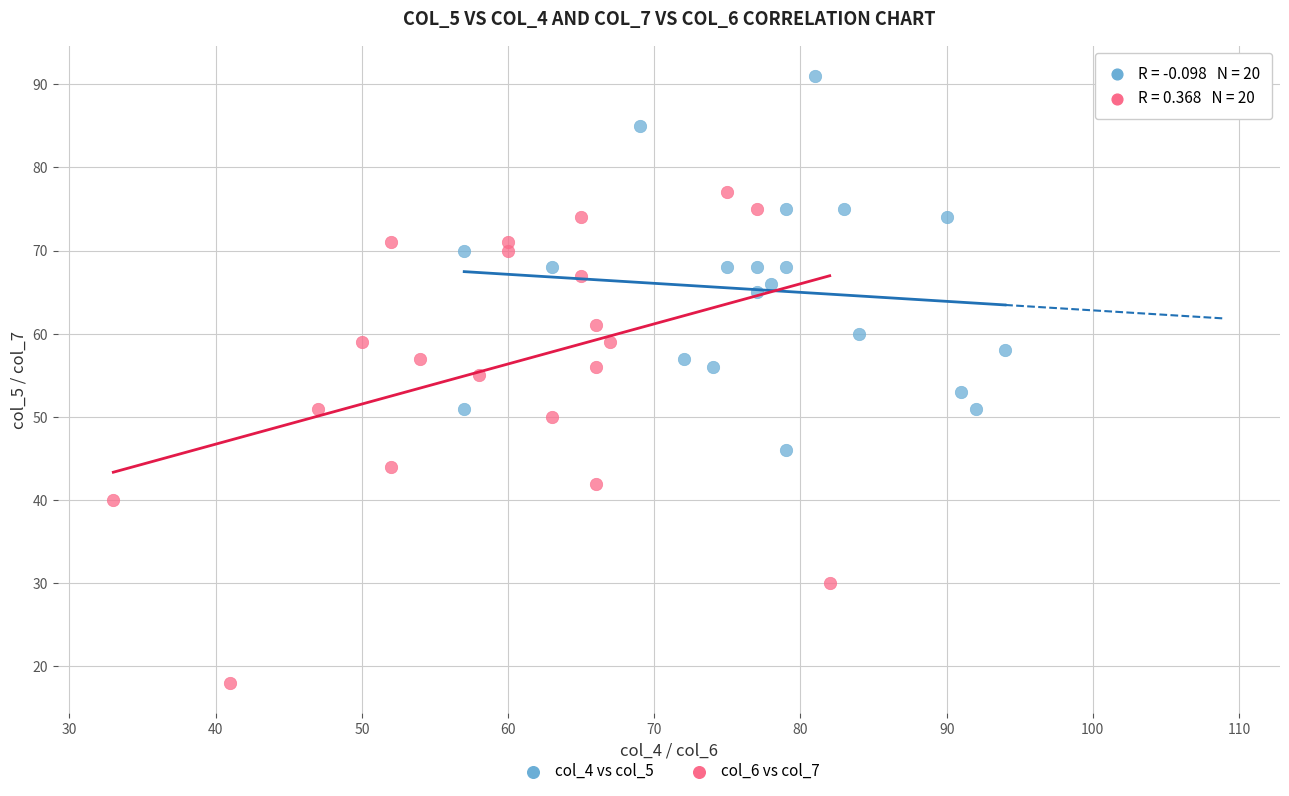

What are all the series names shown in the legend?

col_4 vs col_5, col_6 vs col_7